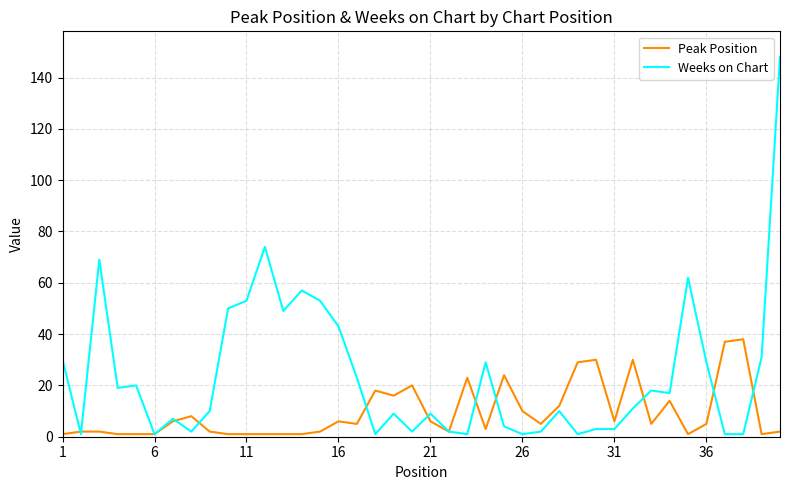

Which series has the widest spread of values?

Weeks on Chart